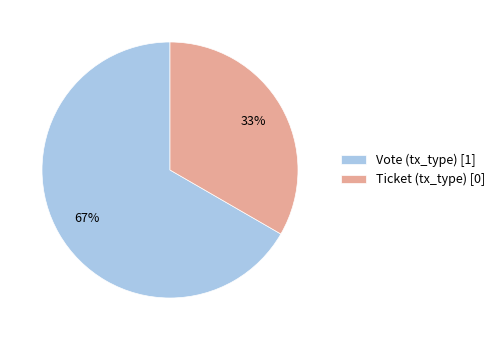

To the nearest percent, what is the average slice percentage?

50%